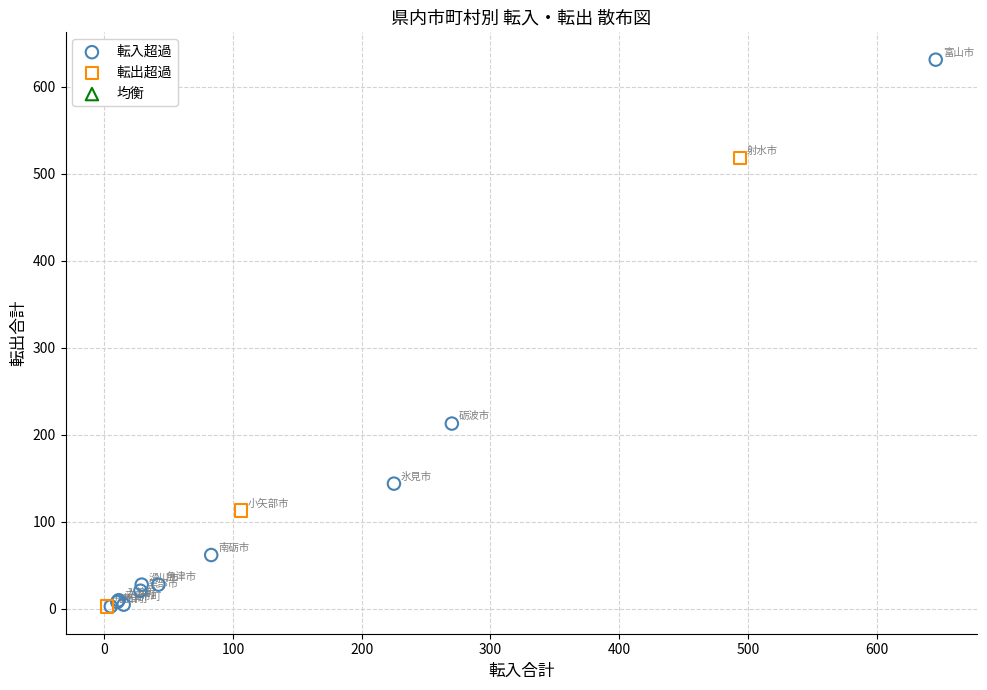

Which series has the largest Y range (max minus min)?

転入超過